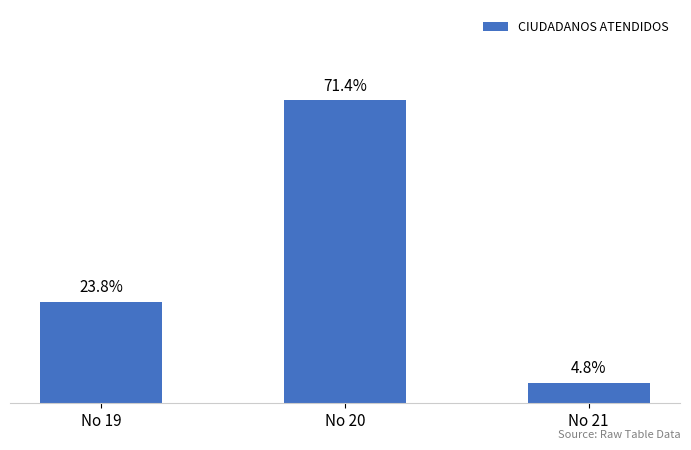

List the labels in order of value, smallest first.

No 21, No 19, No 20